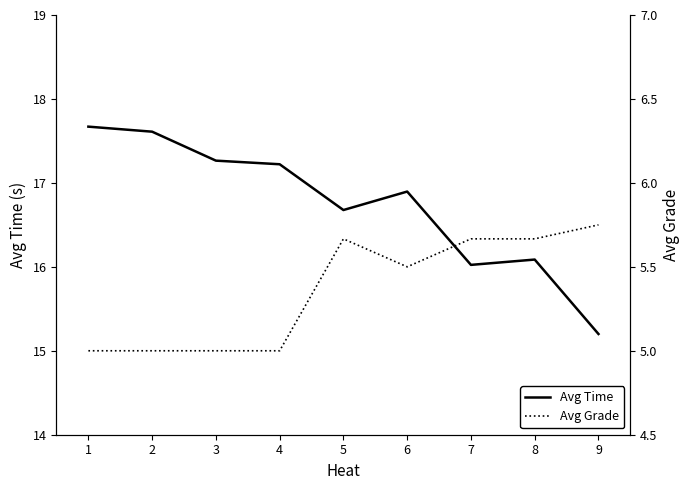

True or false: Avg Grade and Avg Time intersect in this chart.

False